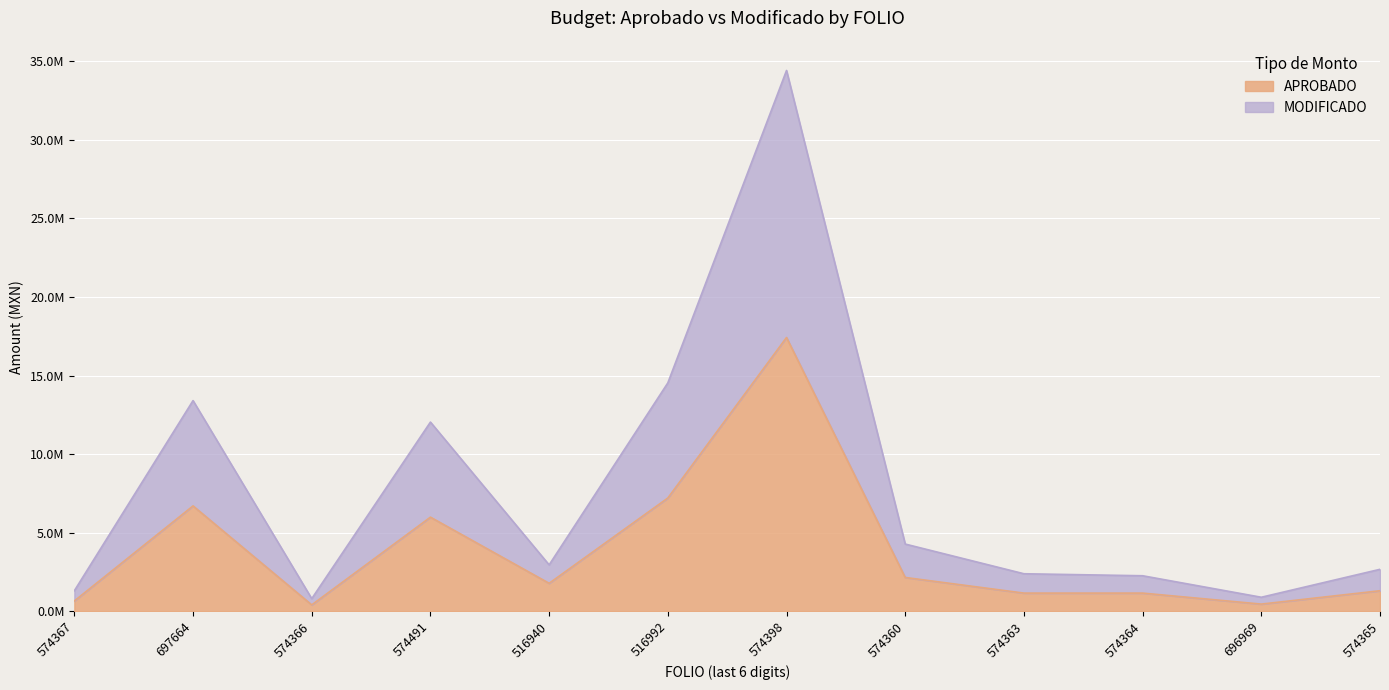

What is the average value of the APROBADO series?

3860447.1